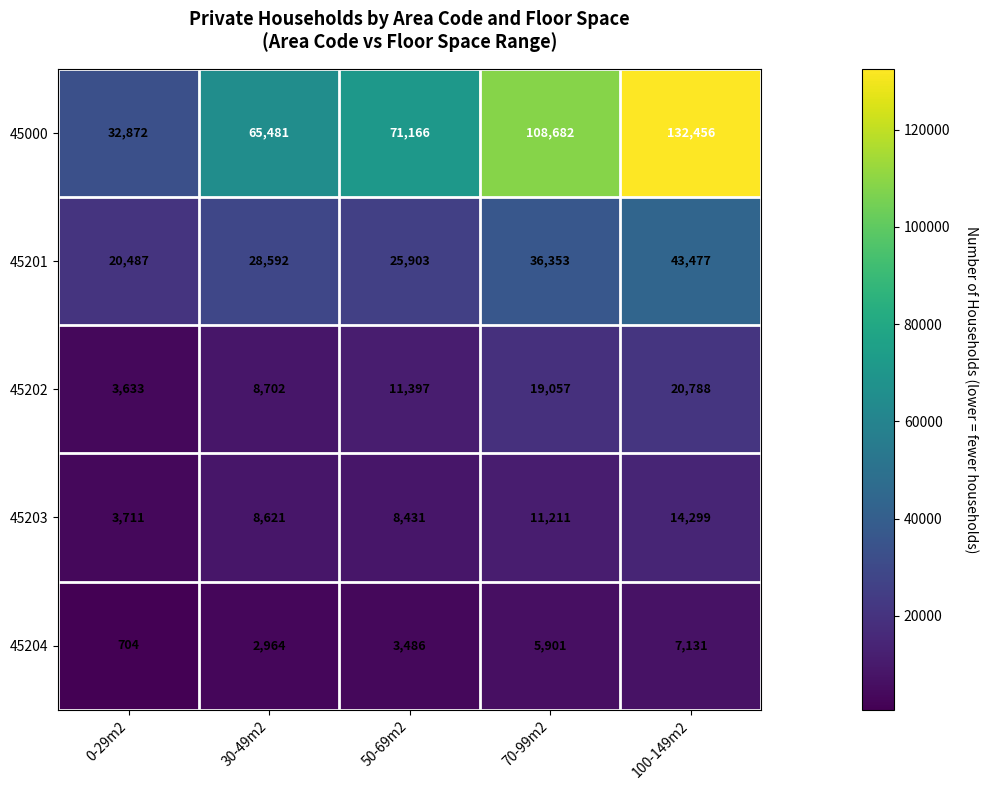

What is the difference between the second highest and minimum values in the 45000 series?

75810